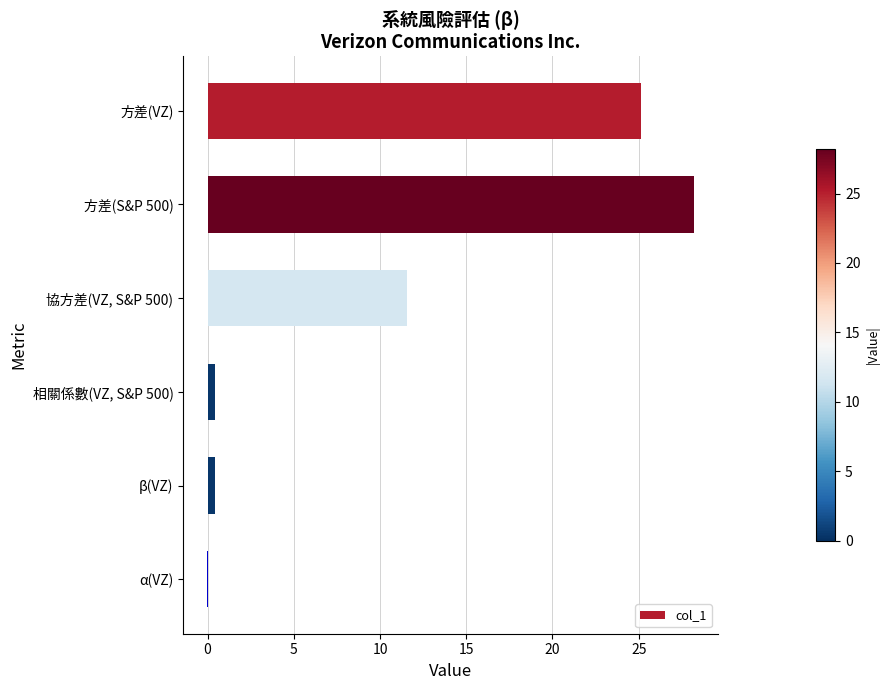

What is the sum of all values?

65.7